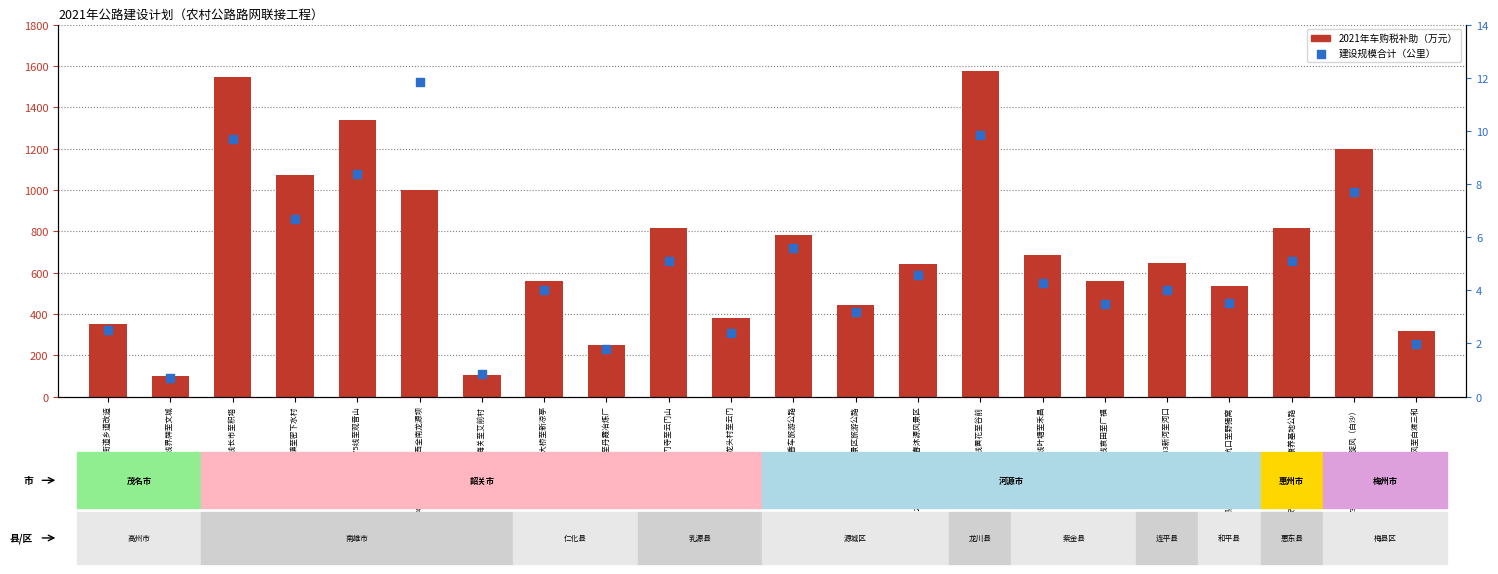

Which series has the widest spread of Y values?

2021年车购税补助(万元)